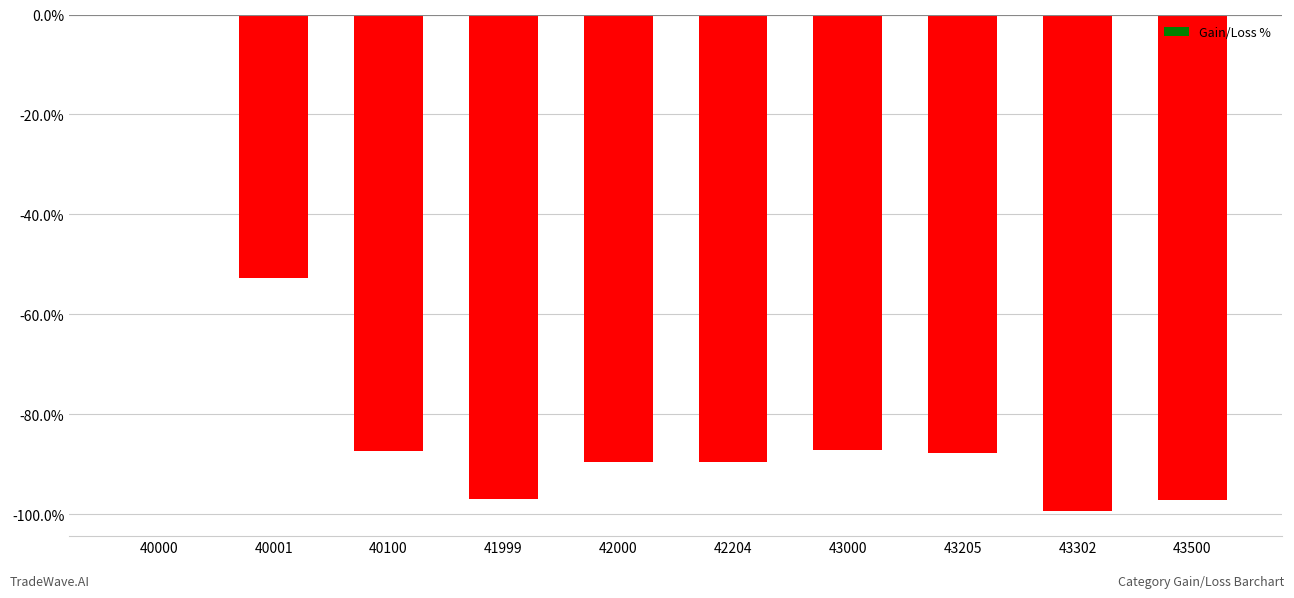

What is the sum of all values?

-788.1